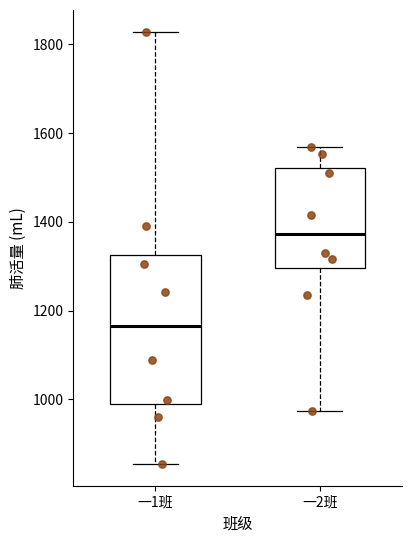

Which box's median line is the lowest?

一1班